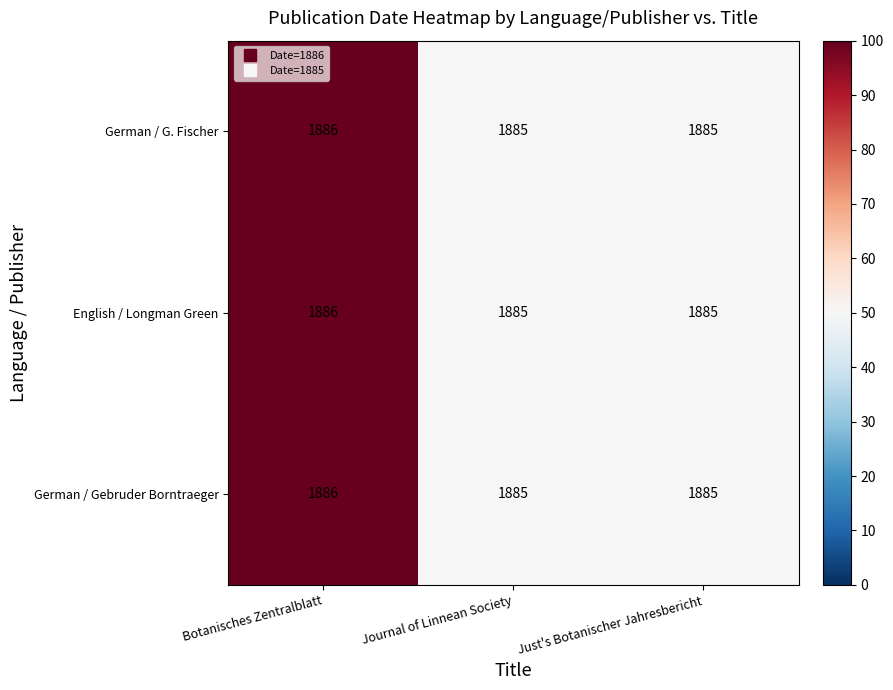

Reading right to left, list all the values displayed in this chart.

German / G. Fischer: Just's Botanischer Jahresbericht=1885	Journal of Linnean Society=1885	Botanisches Zentralblatt=1886
English / Longman Green: Just's Botanischer Jahresbericht=1885	Journal of Linnean Society=1885	Botanisches Zentralblatt=1886
German / Gebruder Borntraeger: Just's Botanischer Jahresbericht=1885	Journal of Linnean Society=1885	Botanisches Zentralblatt=1886